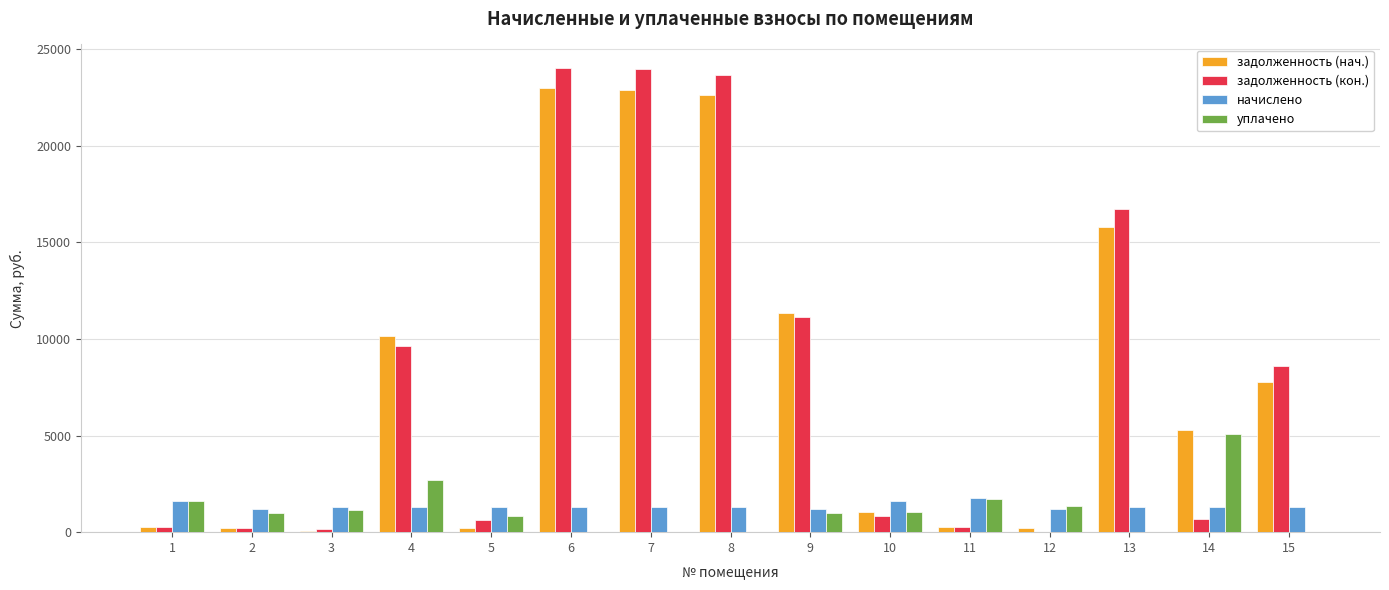

What is the spread (max minus min) of values at 6?

24027.9